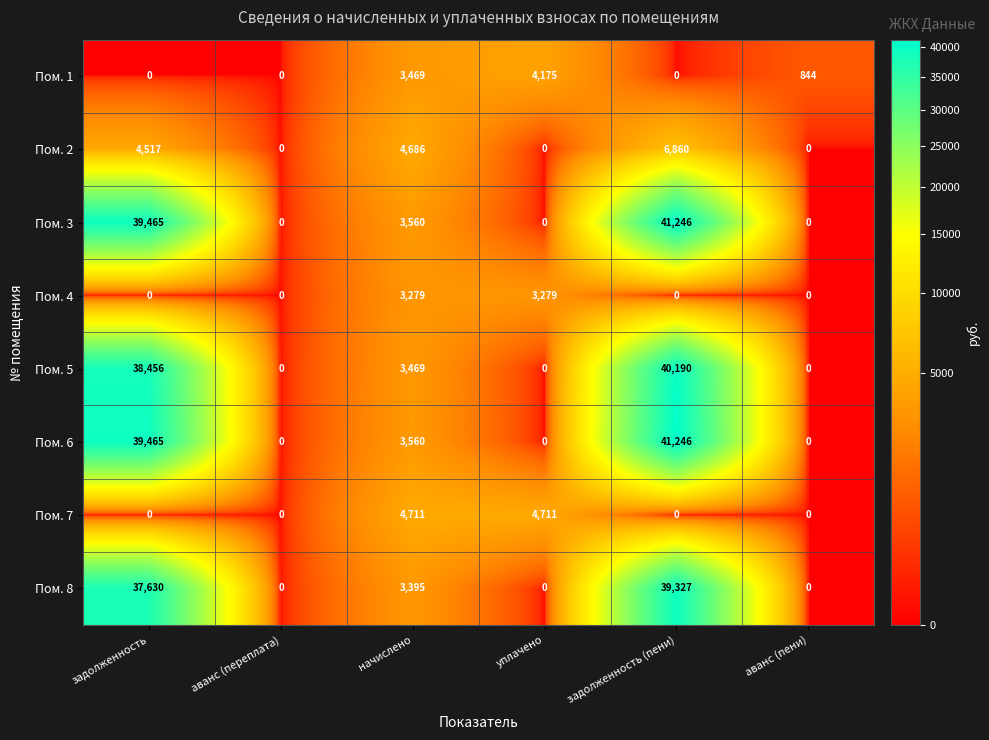

What is the total value across all series at уплачено?

12165